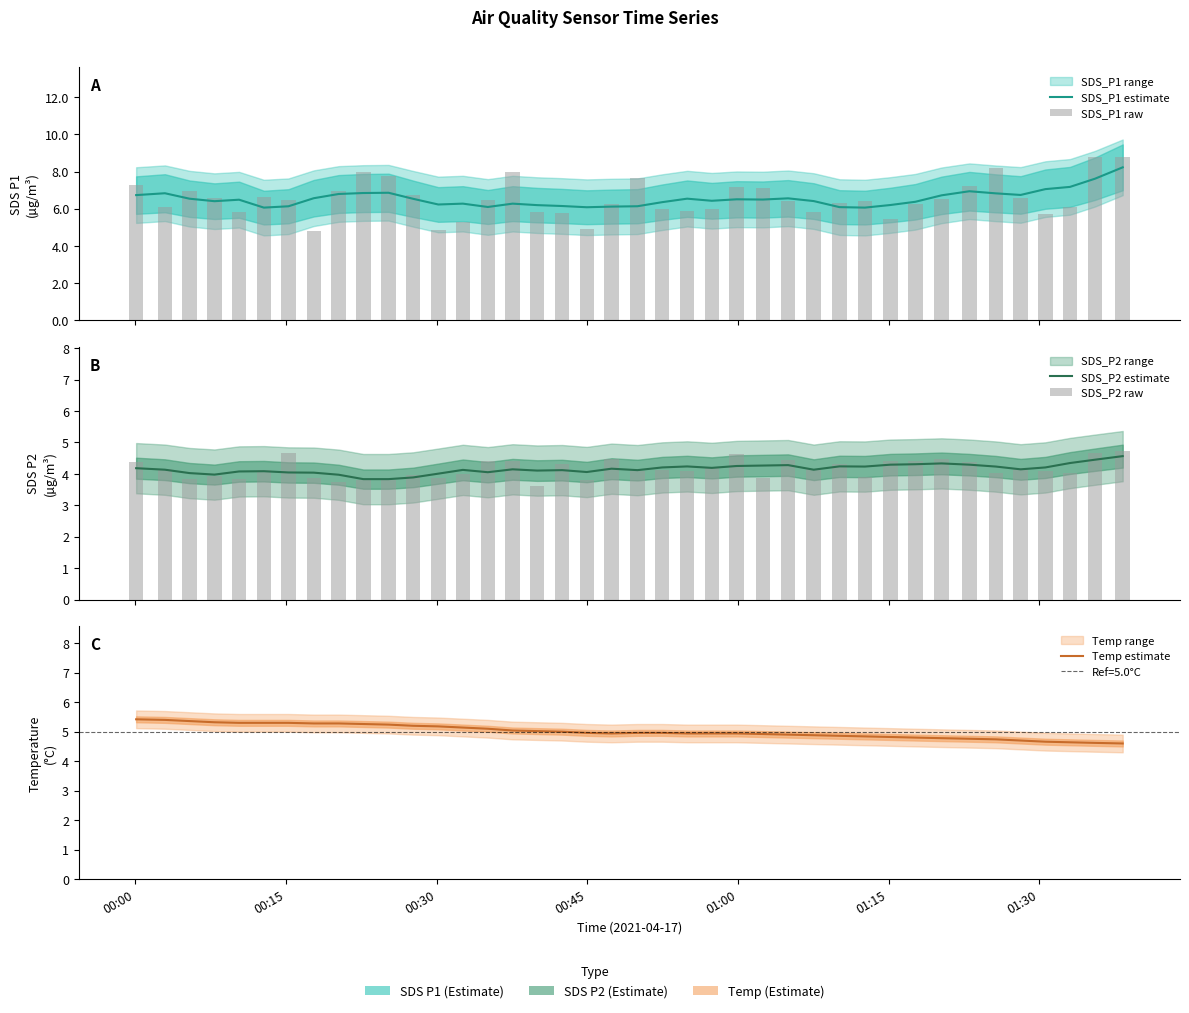

Which series has the largest total across all categories?

SDS_P1 raw